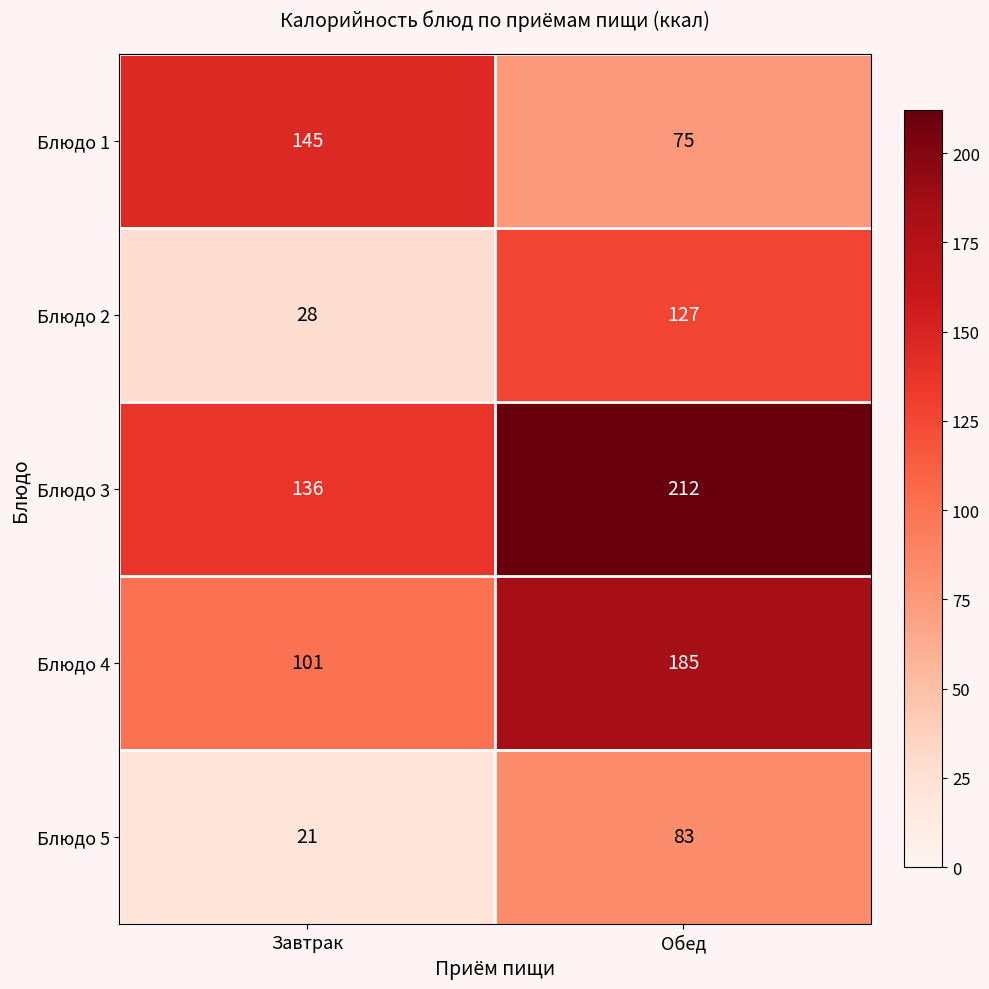

What is the sum of the Блюдо 5 values at Обед and Завтрак?

104